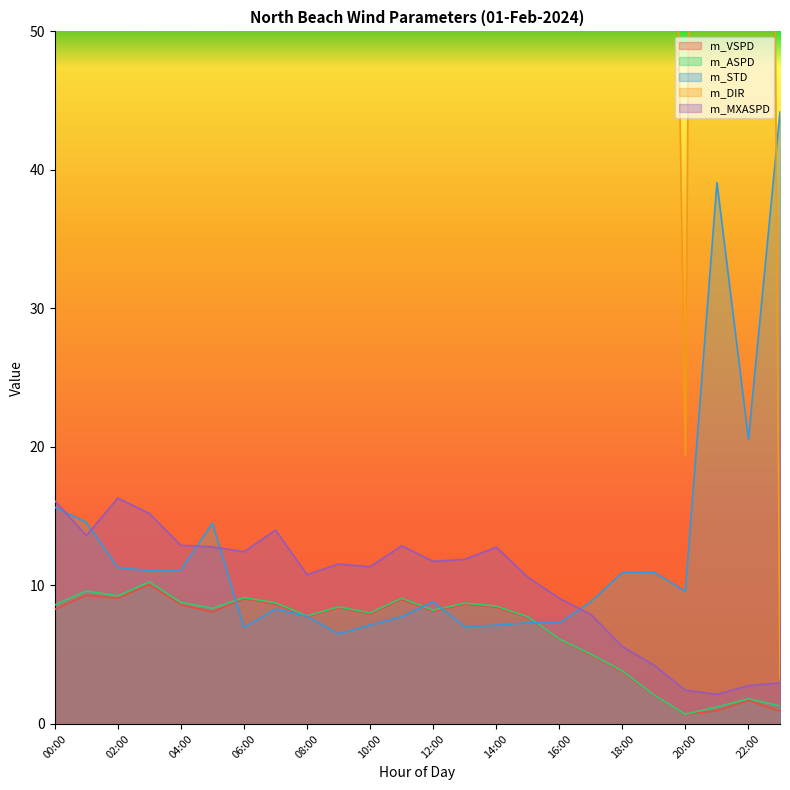

At which category does m_DIR reach its first local valley?

02:00